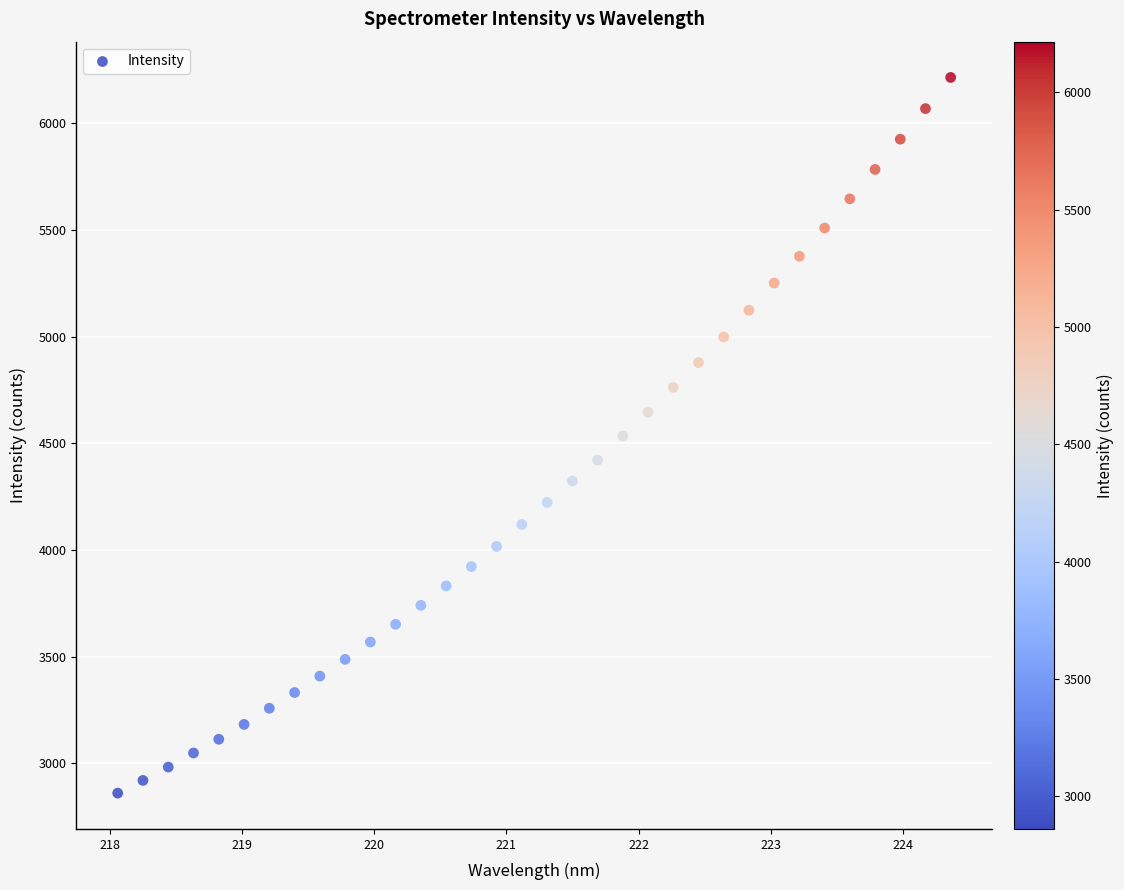

What is the range of Y values (max minus min)?

3355.2